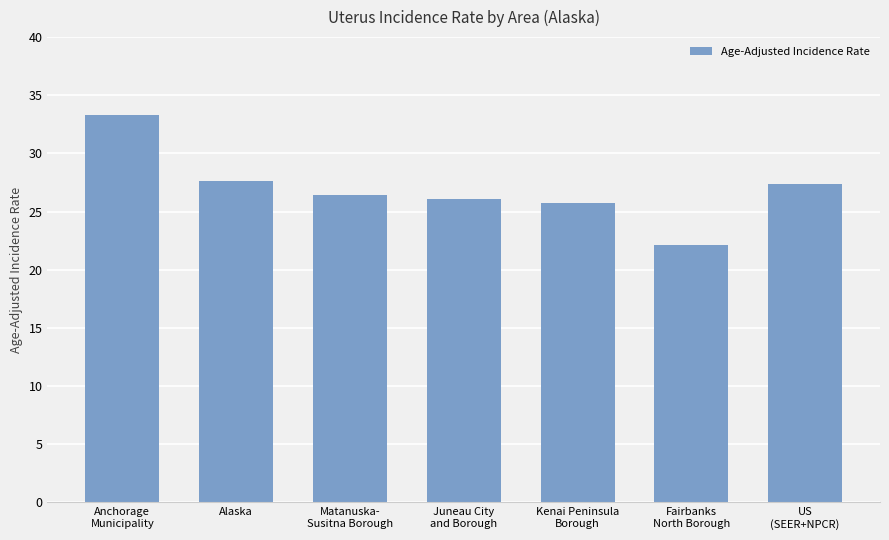

What is the greatest value displayed?

33.3